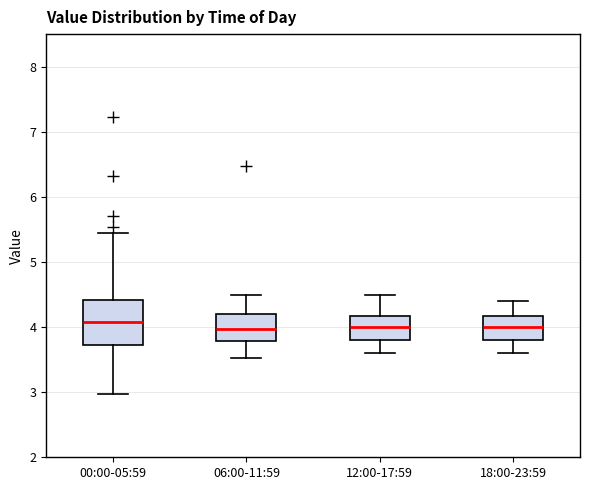

Reading left to right, transcribe this box plot: for each box, give where its median line is, the range the box spans, and where its two whiskers end, as read against the y-axis. The values are not printed on the chart, so give them approximately, as read against the axis.

00:00-05:59: median 4.1, box 3.7 to 4.4, whiskers 3.0 to 5.5
06:00-11:59: median 4.0, box 3.8 to 4.2, whiskers 3.5 to 4.5
12:00-17:59: median 4.0, box 3.8 to 4.2, whiskers 3.6 to 4.5
18:00-23:59: median 4.0, box 3.8 to 4.2, whiskers 3.6 to 4.4